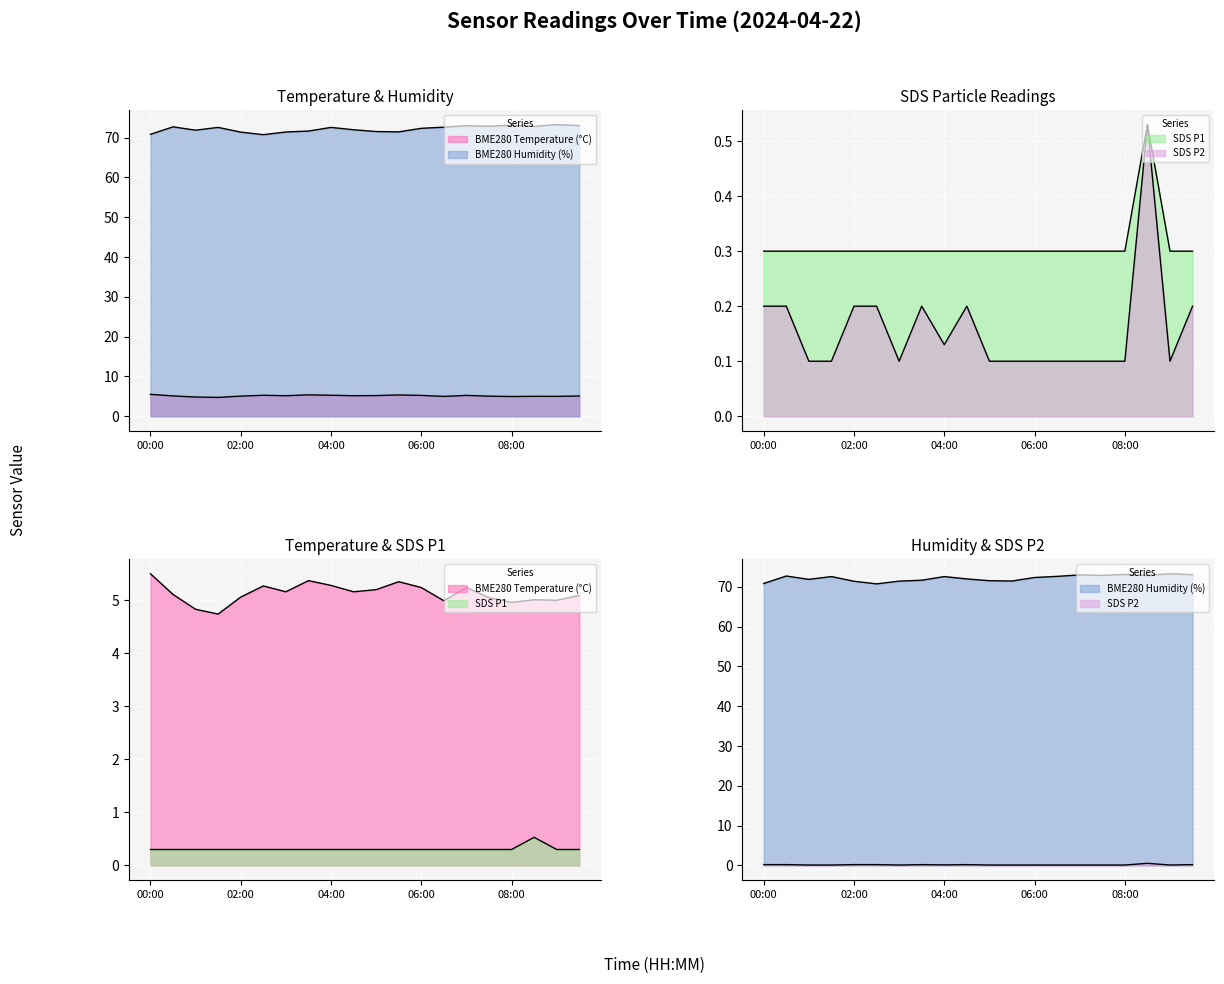

True or false: BME280_humidity and BME280_temperature intersect in this chart.

False